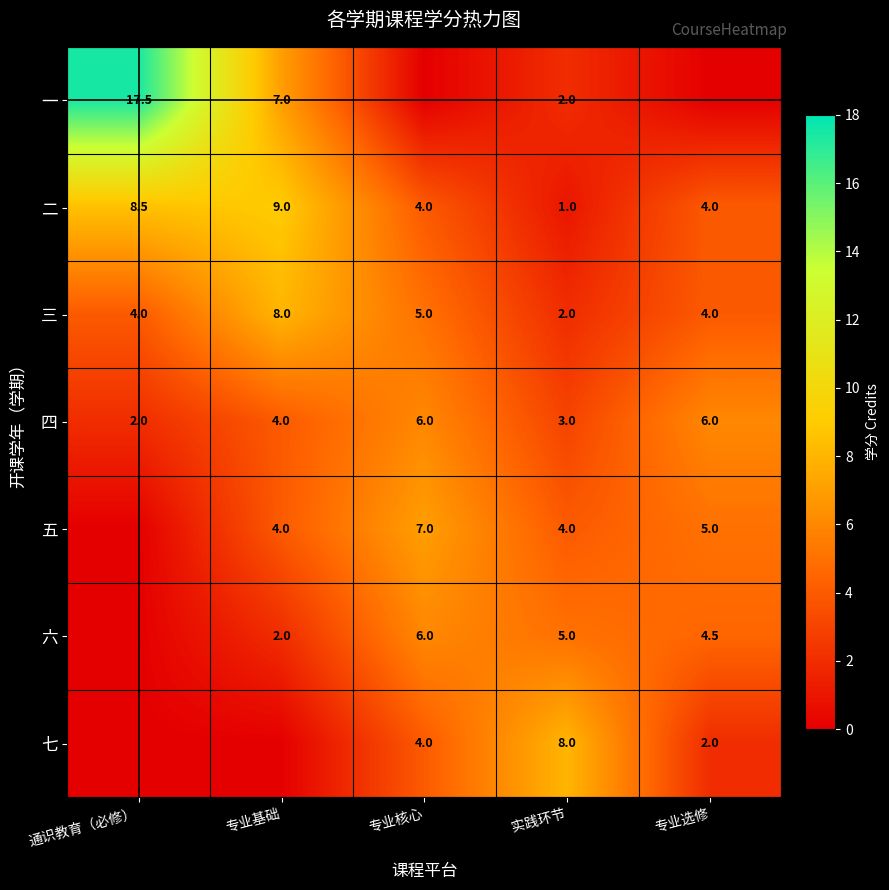

At which label does 四 reach its minimum?

通识教育（必修）